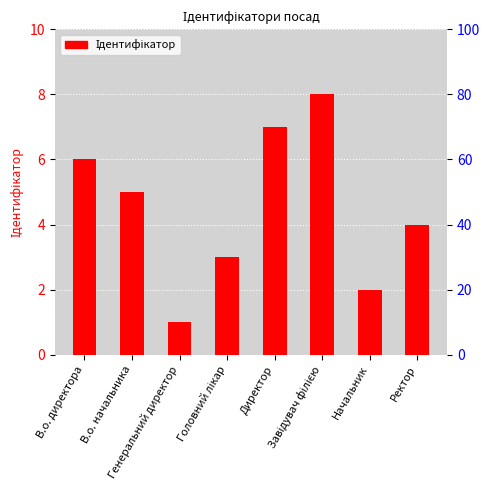

What is the maximum value shown in the chart?

8